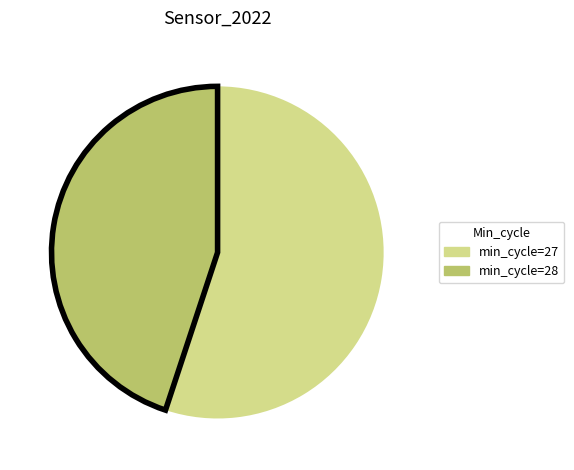

Does any single category account for the majority?

Yes